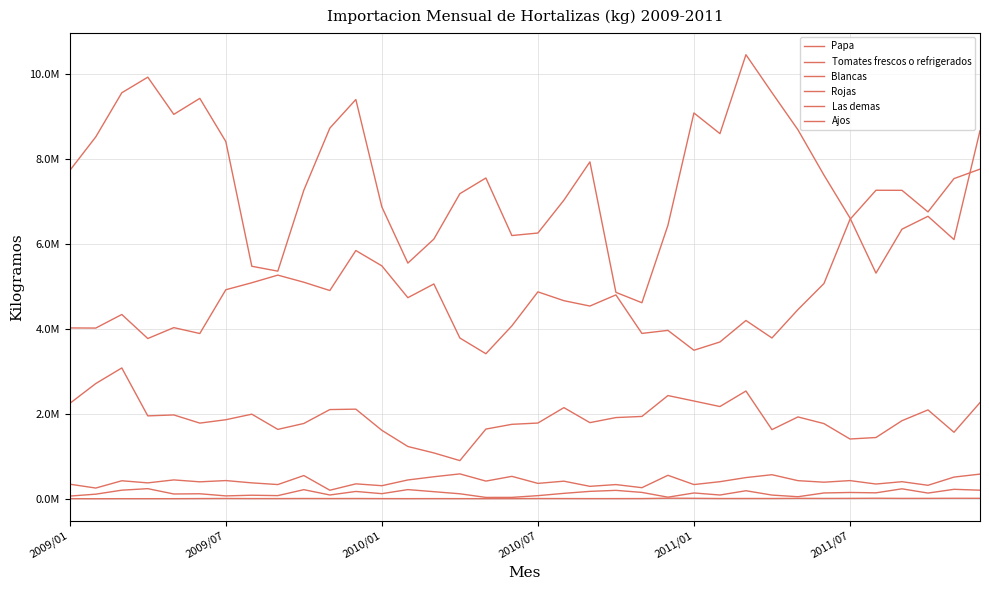

Where is the first local maximum for Tomates frescos o refrigerados?

2010/07